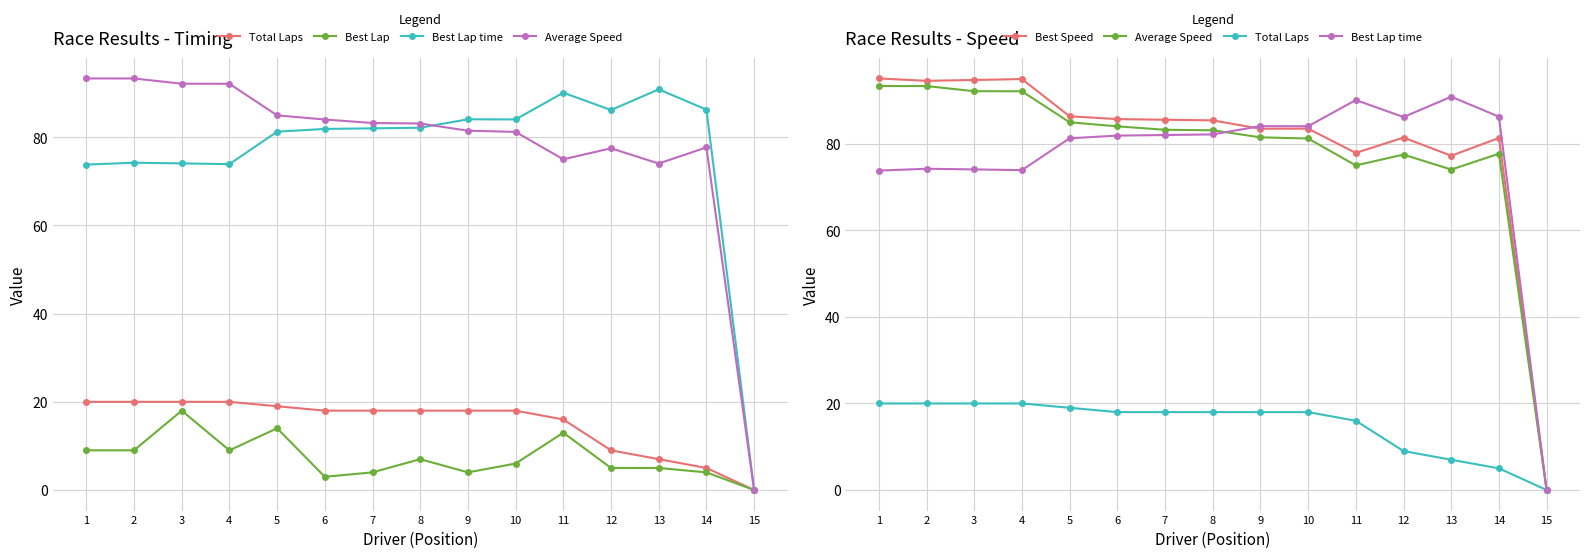

What is the total value across all series at 9?

271.1